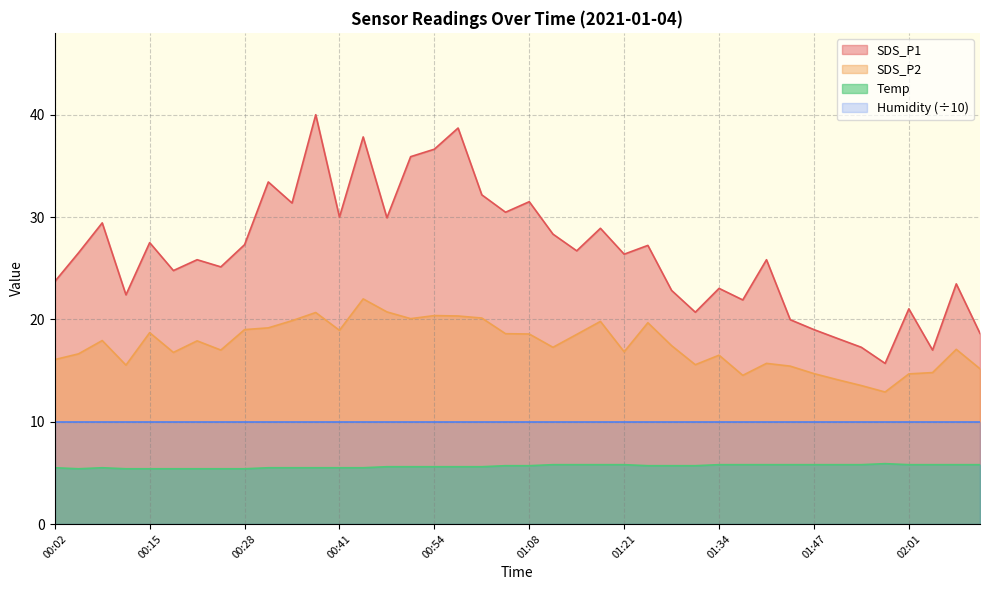

What is the average value of the Temp series?

5.6